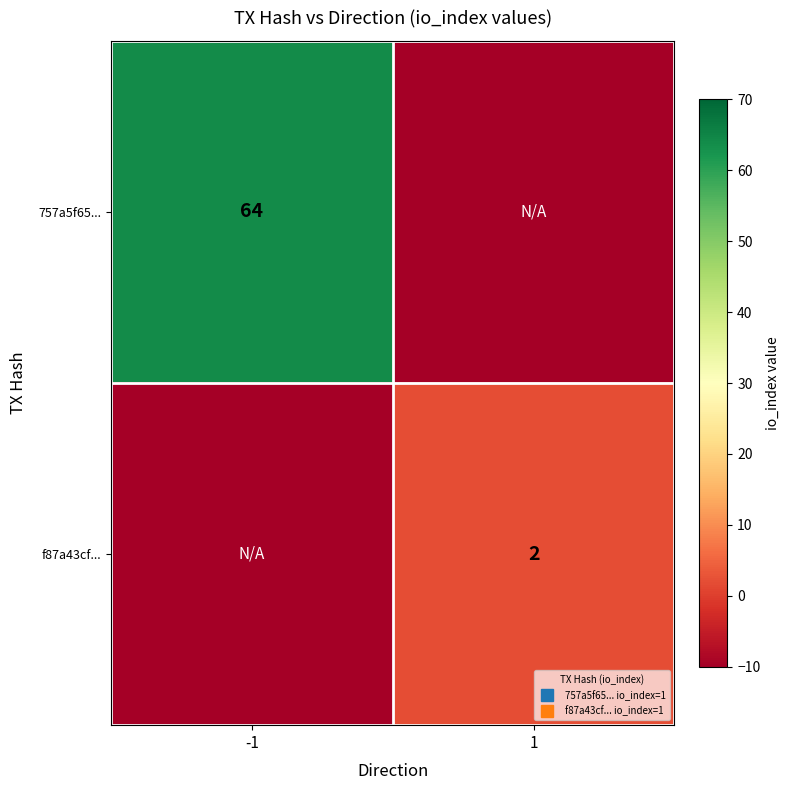

Rank the series by their average value, from highest to lowest.

row_0, row_1